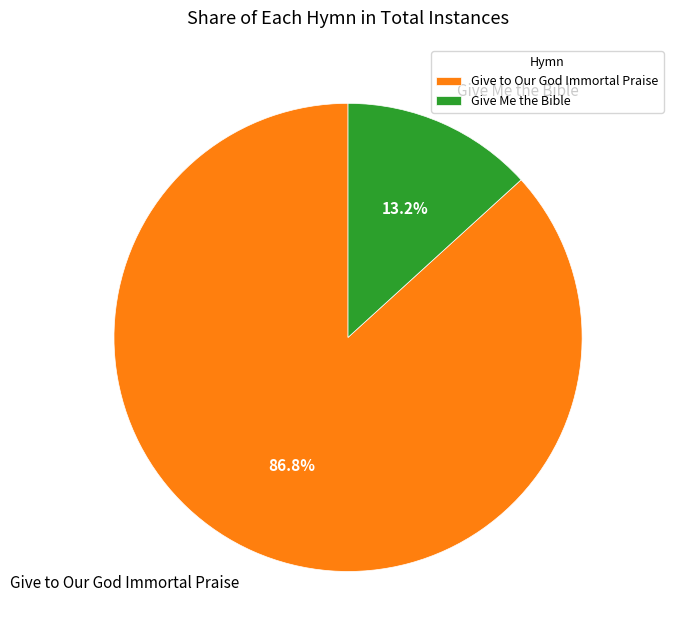

To the nearest percent, what is the combined percentage of Give Me the Bible and Give to Our God Immortal Praise?

100%